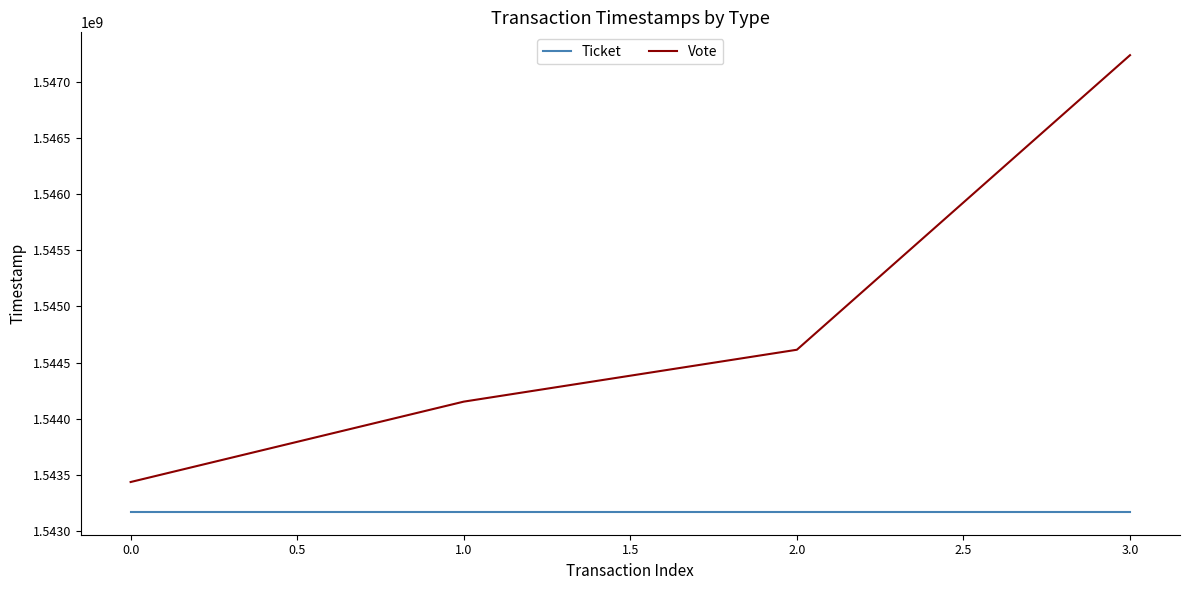

What is the spread (max minus min) of values at 1.0?

980299